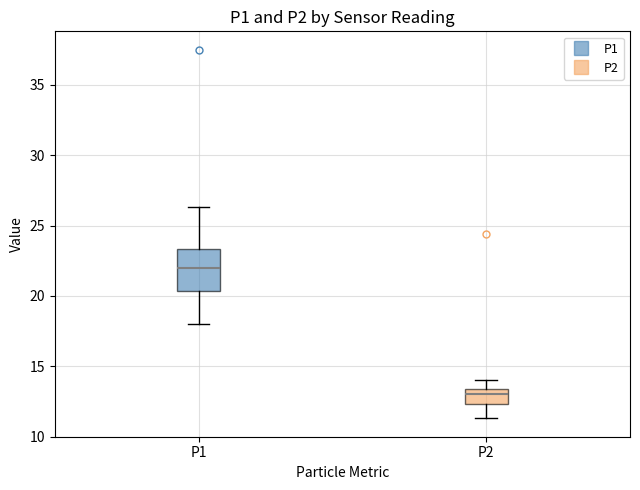

Reading left to right, read every box against the y-axis: the position of its median line, the range the box covers, and the ends of its whiskers. The values are not printed on the chart, so give them approximately, as read against the axis.

P1: median 22.0, box 20.5 to 23.5, whiskers 18.0 to 26.5
P2: median 13.0, box 12.5 to 13.5, whiskers 11.5 to 14.0